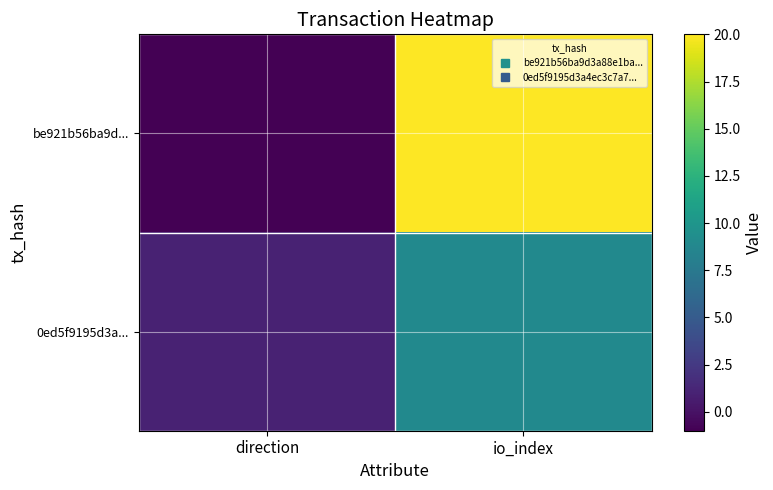

Reading right to left, what are all the values shown in this chart?

be921b56ba9d...: io_index=20	direction=-1
0ed5f9195d3a...: io_index=9	direction=1